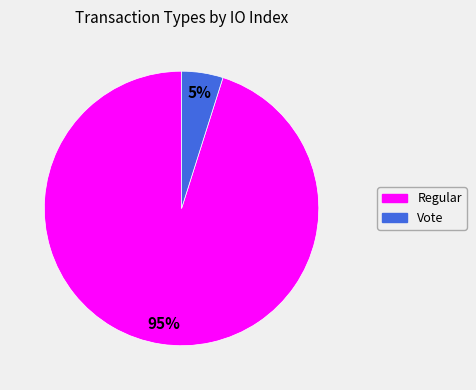

Combined, do Regular and Vote account for over 50%?

Yes